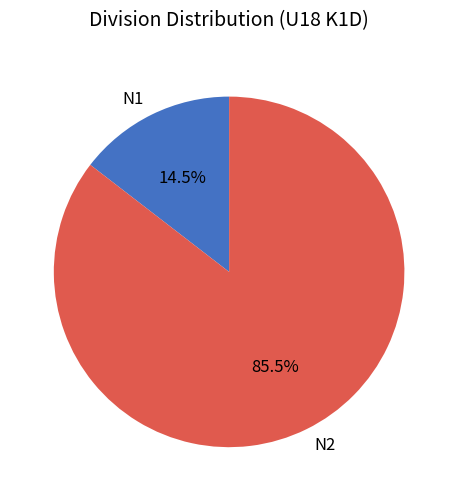

What portion of the pie excludes N2?

14.5%